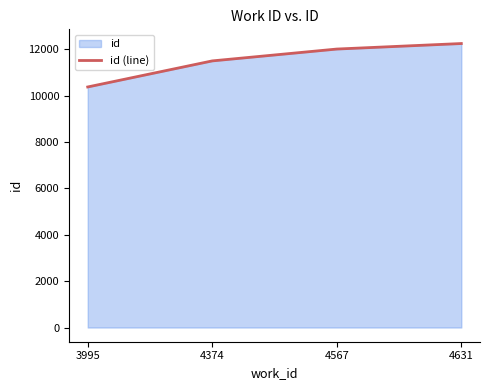

What is the value of the 1st point from the left?

10374